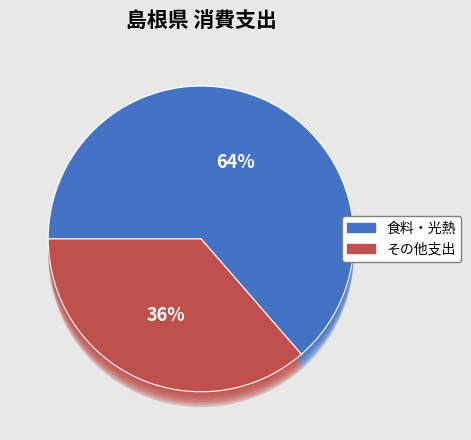

Does 野菜・海藻 represent more than half of the total?

No